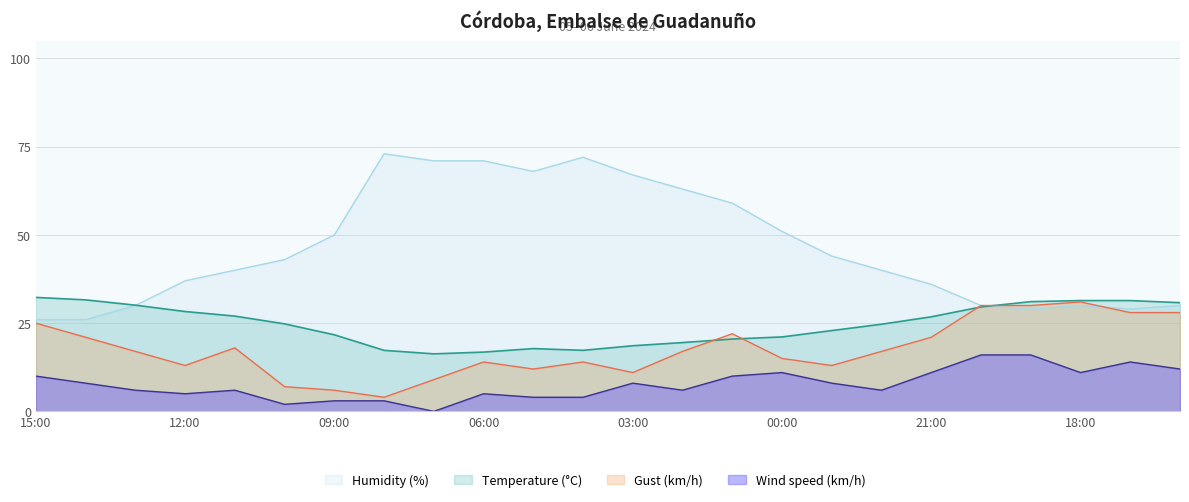

How many interior local valleys does the Gust (km/h) series have?

5